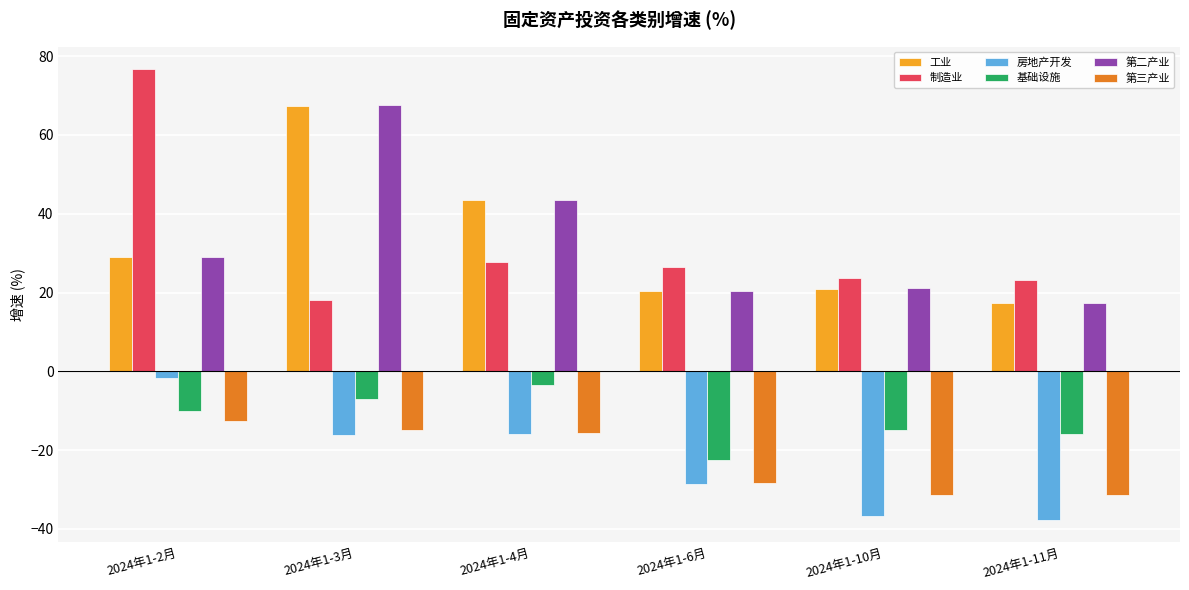

What is the label of the 1st bar from the left?

2024年1-2月